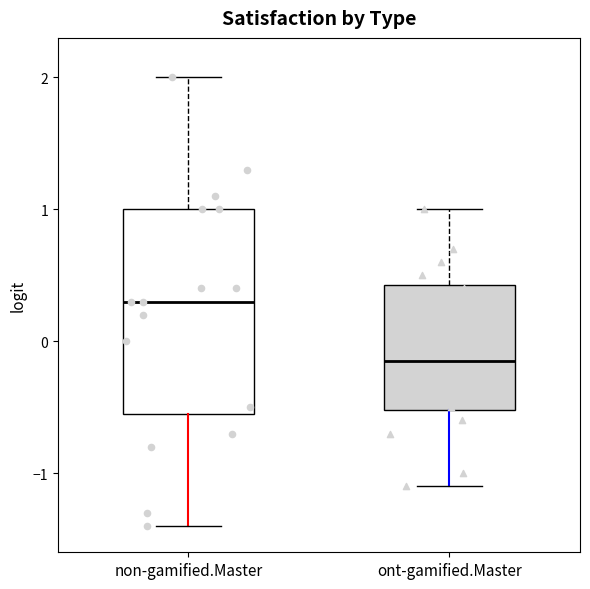

Which box's median line is the lowest?

ont-gamified.Master